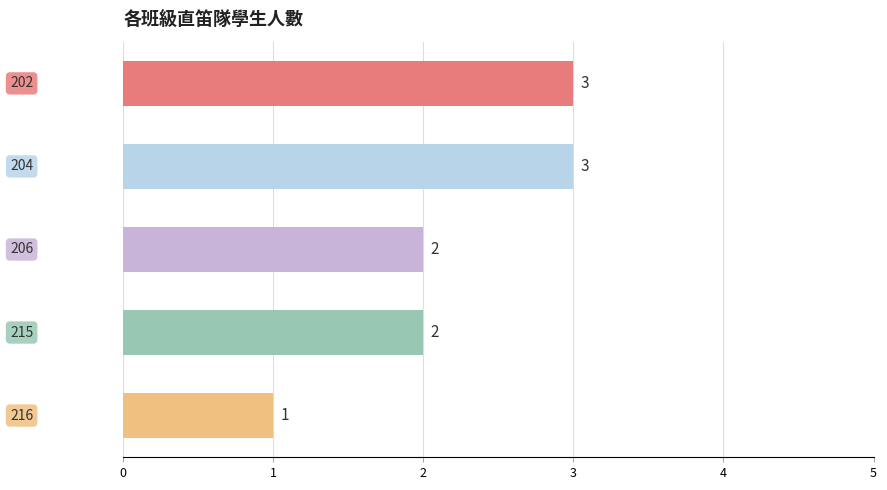

What is the sum of all values?

11